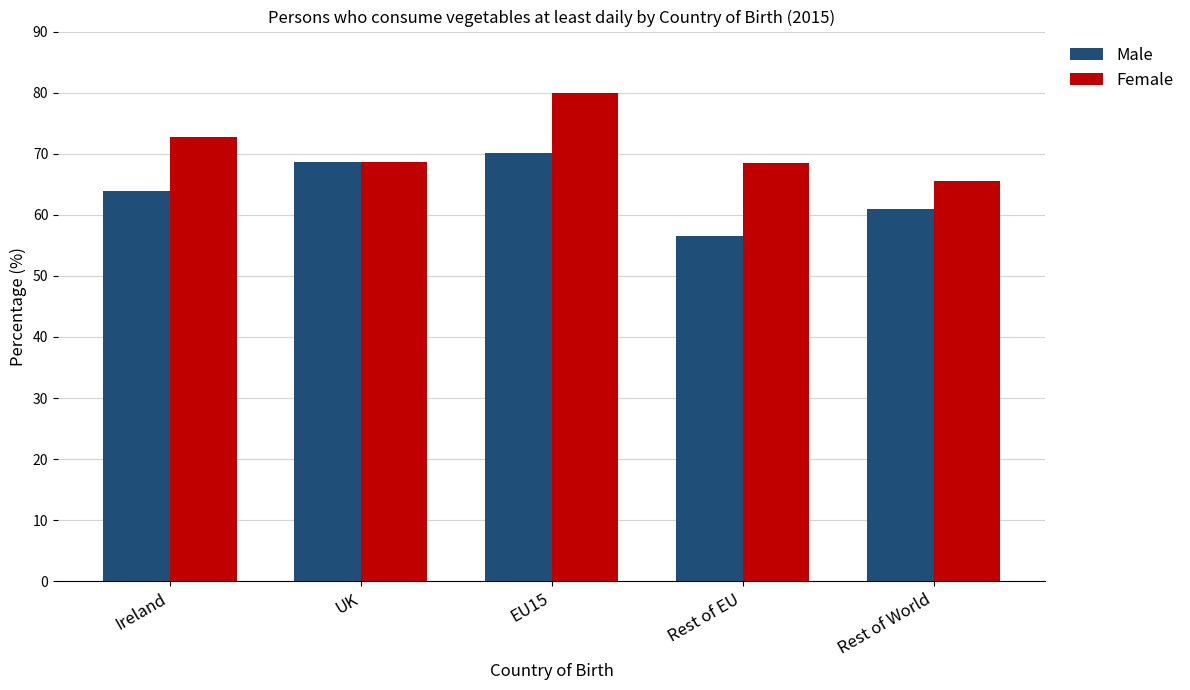

How many data points in Male are less than 63?

2